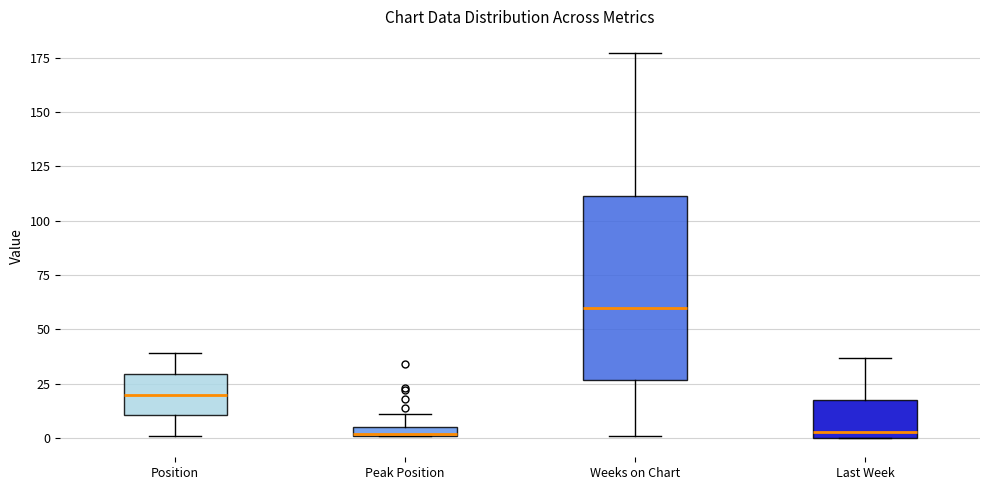

Which box's median line is the highest?

Weeks on Chart